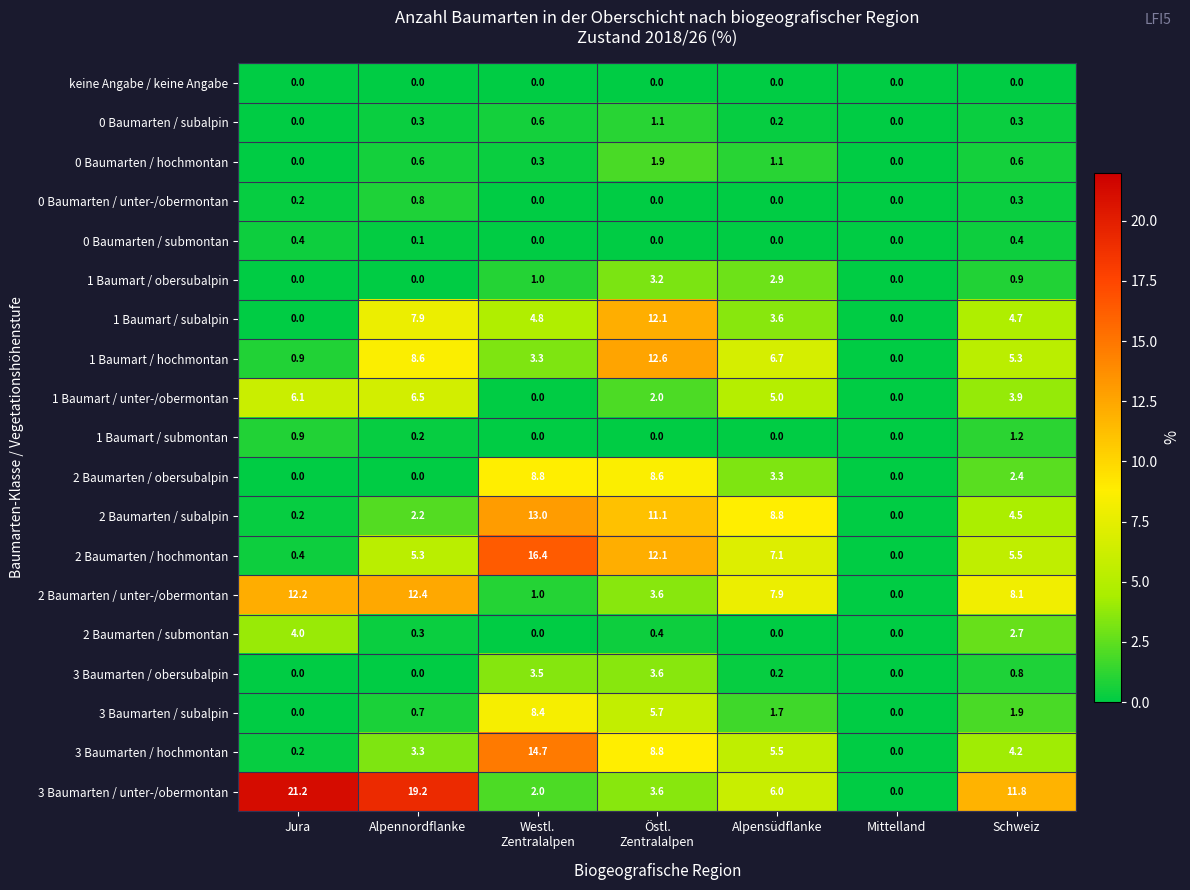

At which category does the chart reach its peak across all series?

Jura